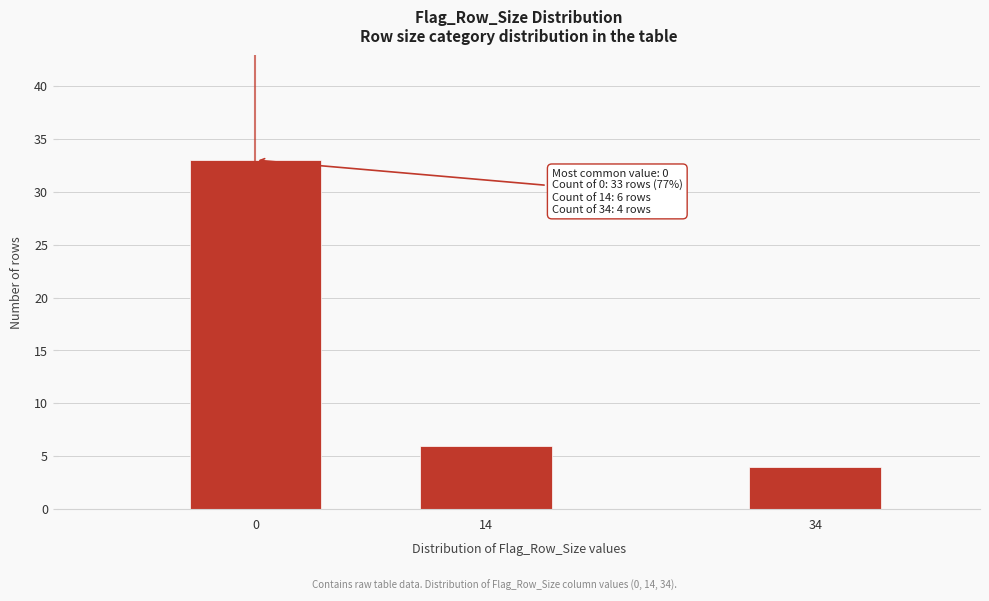

Reading left to right, what are all the values shown in this chart?

0=33	14=6	34=4